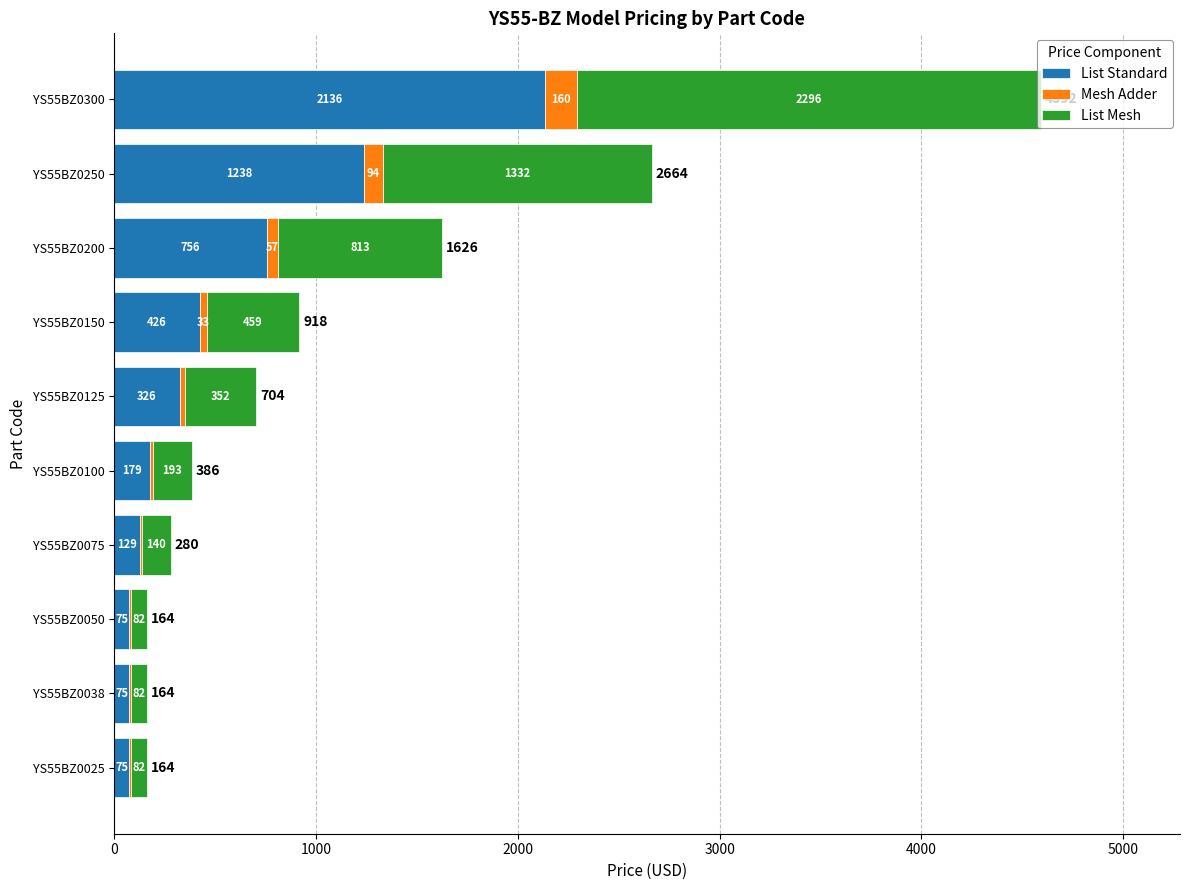

What is the total value across all series at YS55BZ0125?

704